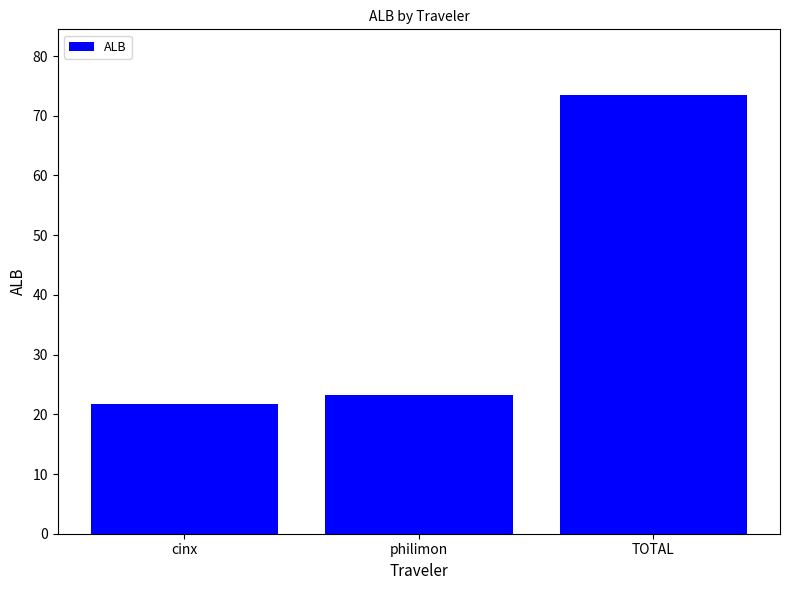

Which label corresponds to the largest value in the chart?

TOTAL